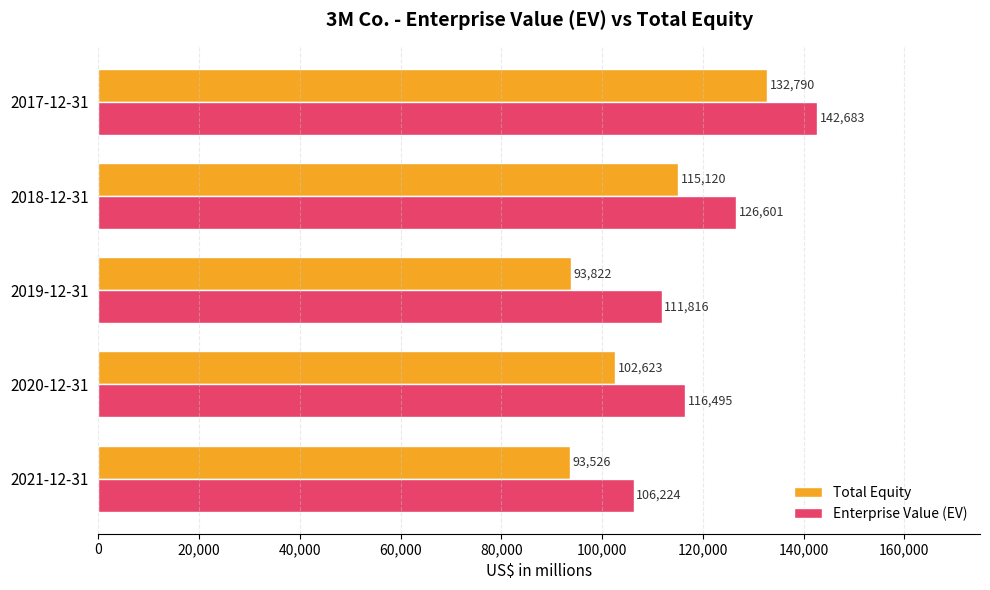

Which category has the lowest value in the Total Equity series?

2021-12-31